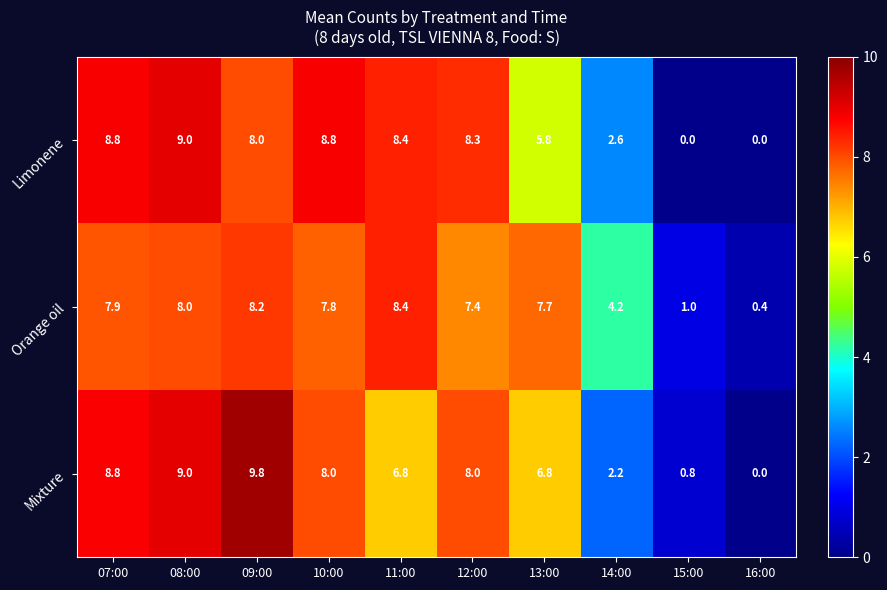

Rank the series by their maximum value, from highest to lowest.

Mixture, Limonene, Orange oil